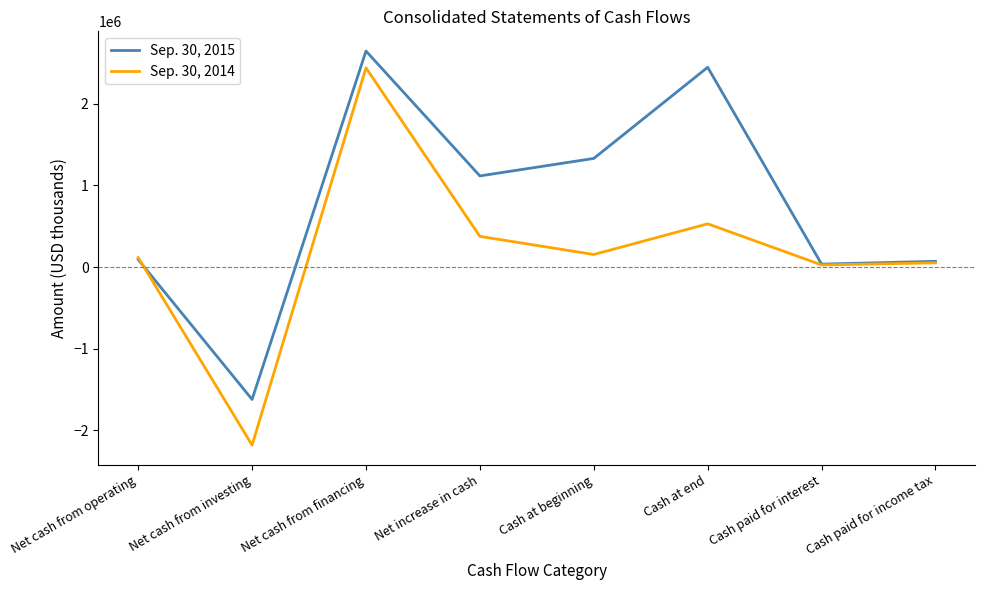

The value of Sep. 30, 2014 at Net cash from financing is 1265917. True or false?

False